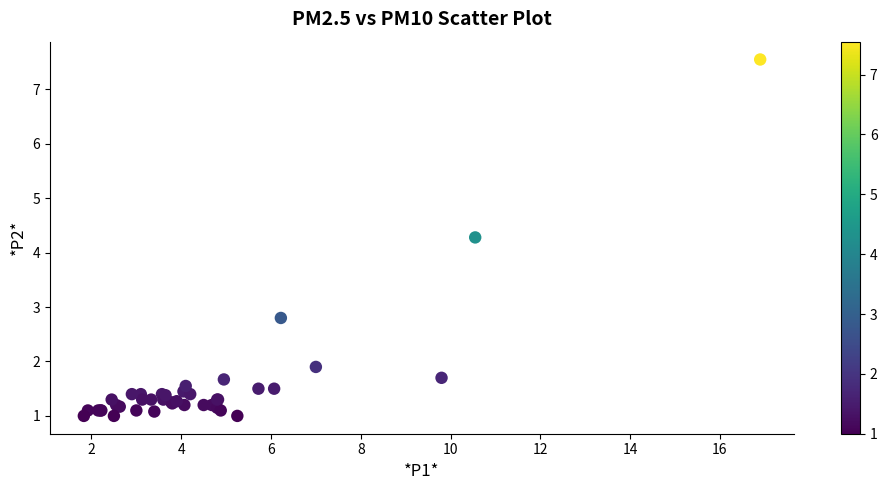

What Y value in the scatter plot is closest to 4?

4.3